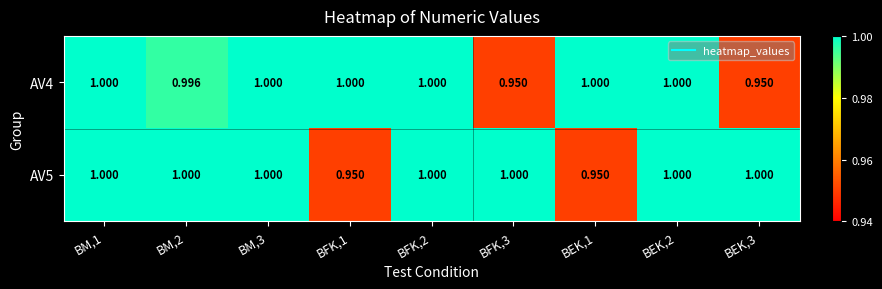

Is the value of AV4 at BFK,3 greater than the value of AV5 at BM,3?

No